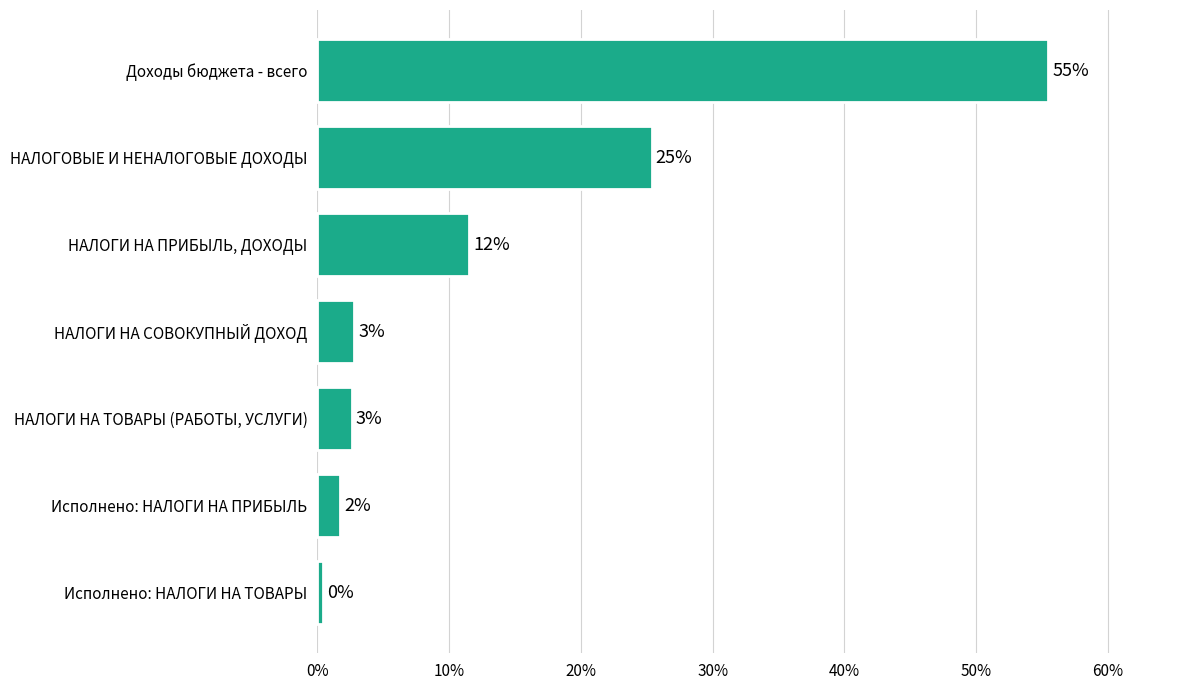

What is the difference between the maximum and second lowest values?

53.7